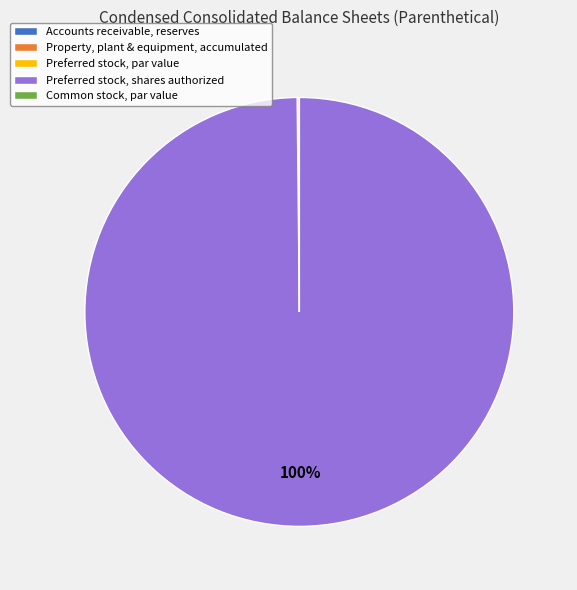

To the nearest percent, what is the average slice percentage?

20%